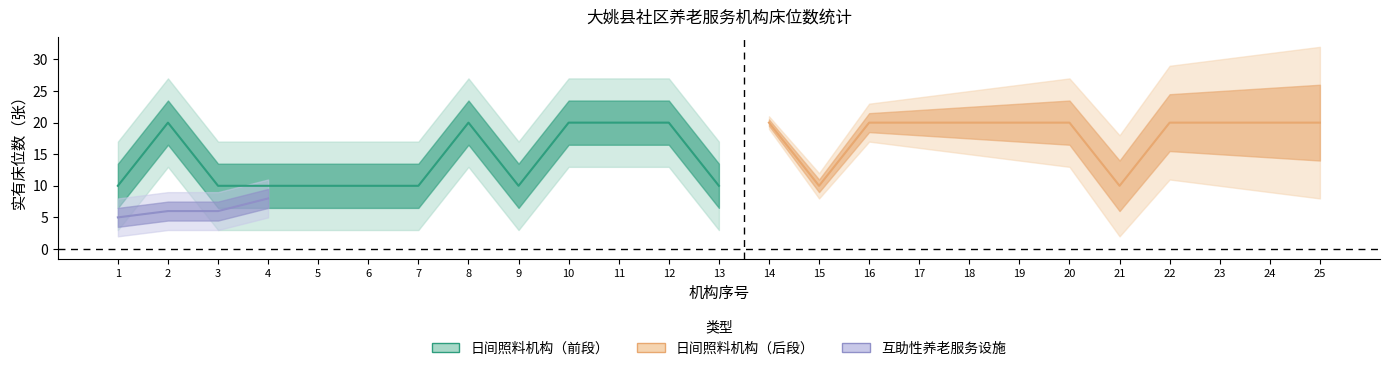

How many categories are shown in the chart?

25